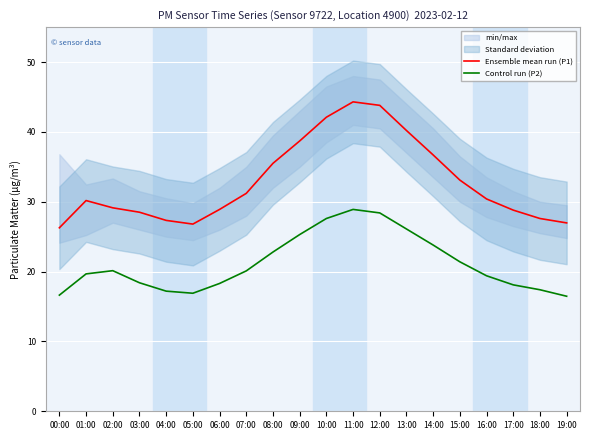

How many interior local valleys does the Ensemble mean run (P1) series have?

1